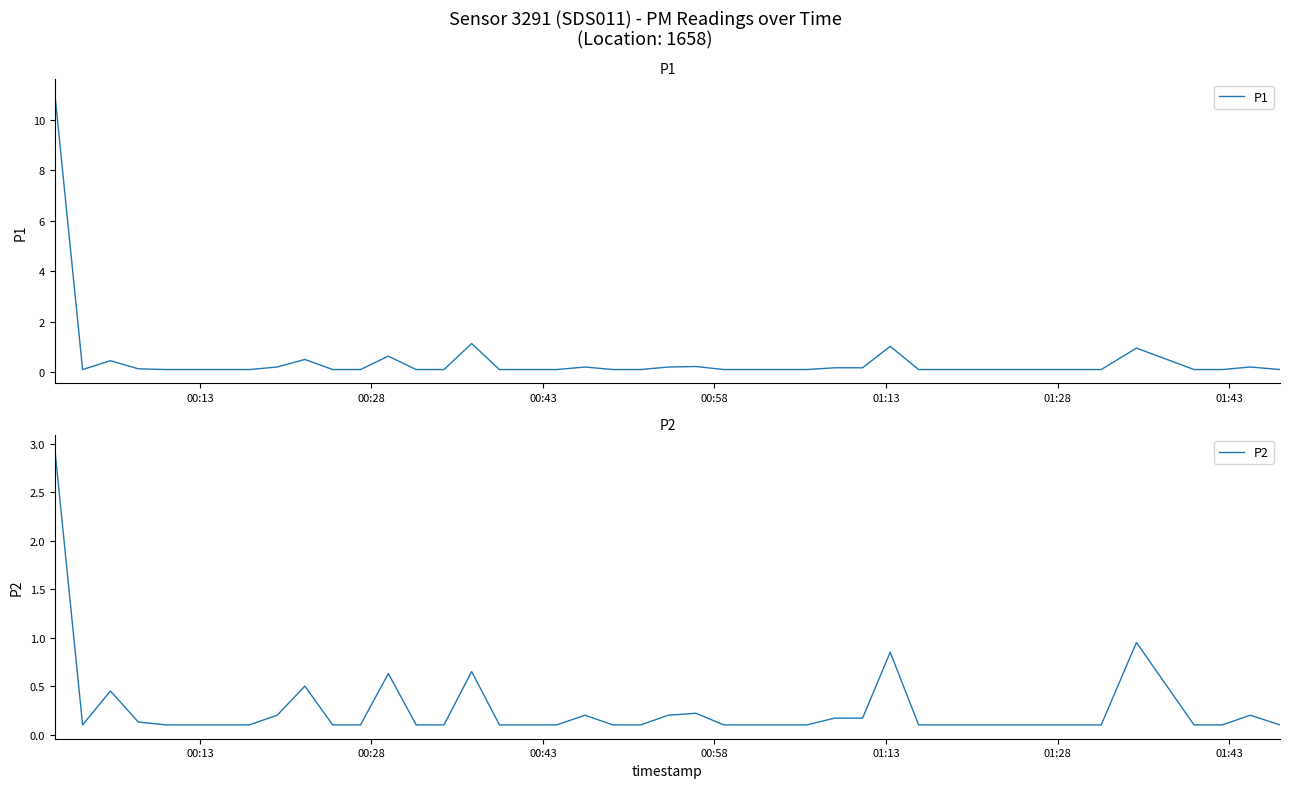

Rank the series by their average value, from lowest to highest.

P2, P1